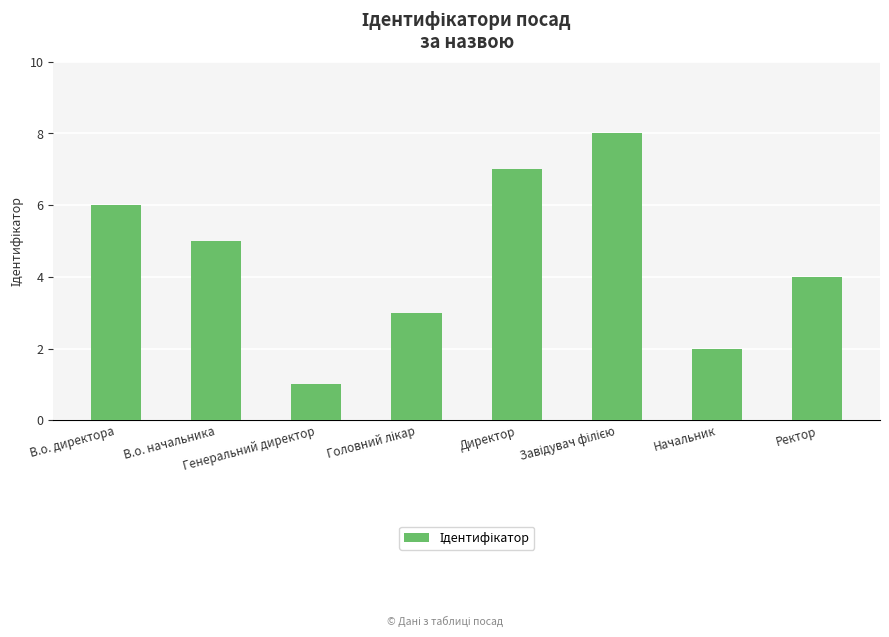

What is the greatest value displayed?

8